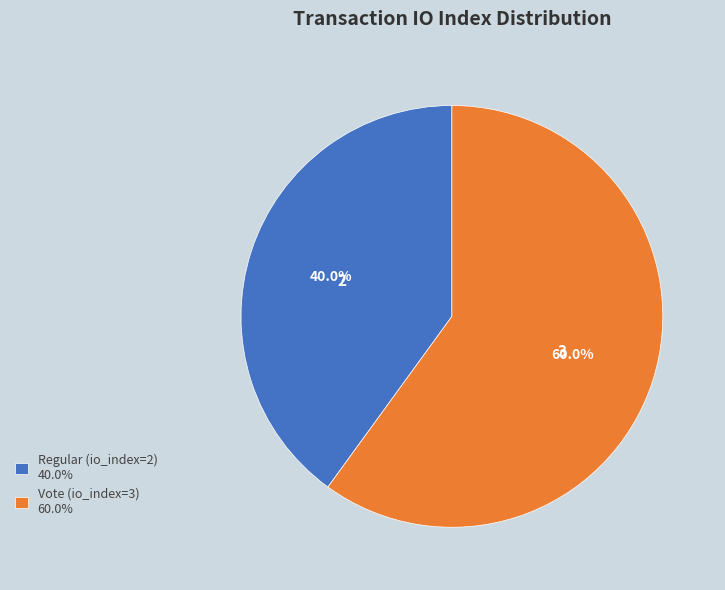

Combined, do Vote (io_index=3) and Regular (io_index=2) account for over 50%?

Yes